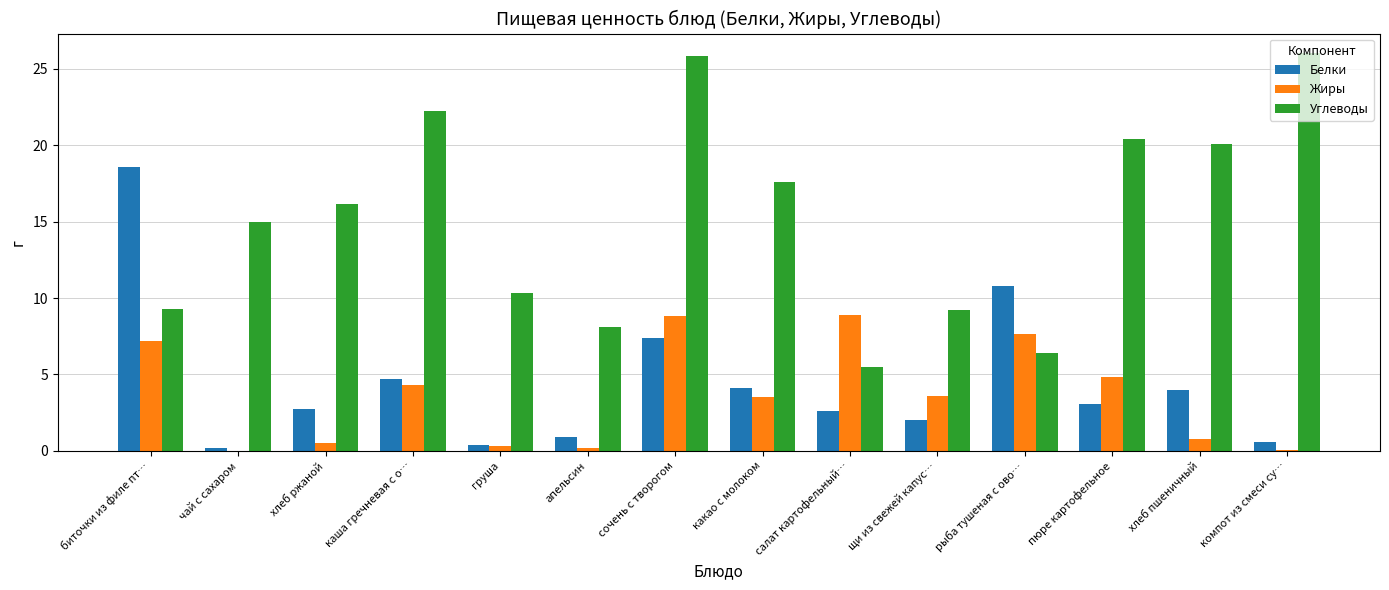

Which series changed the most between сочень с творогом and щи из свежей капус…?

Углеводы